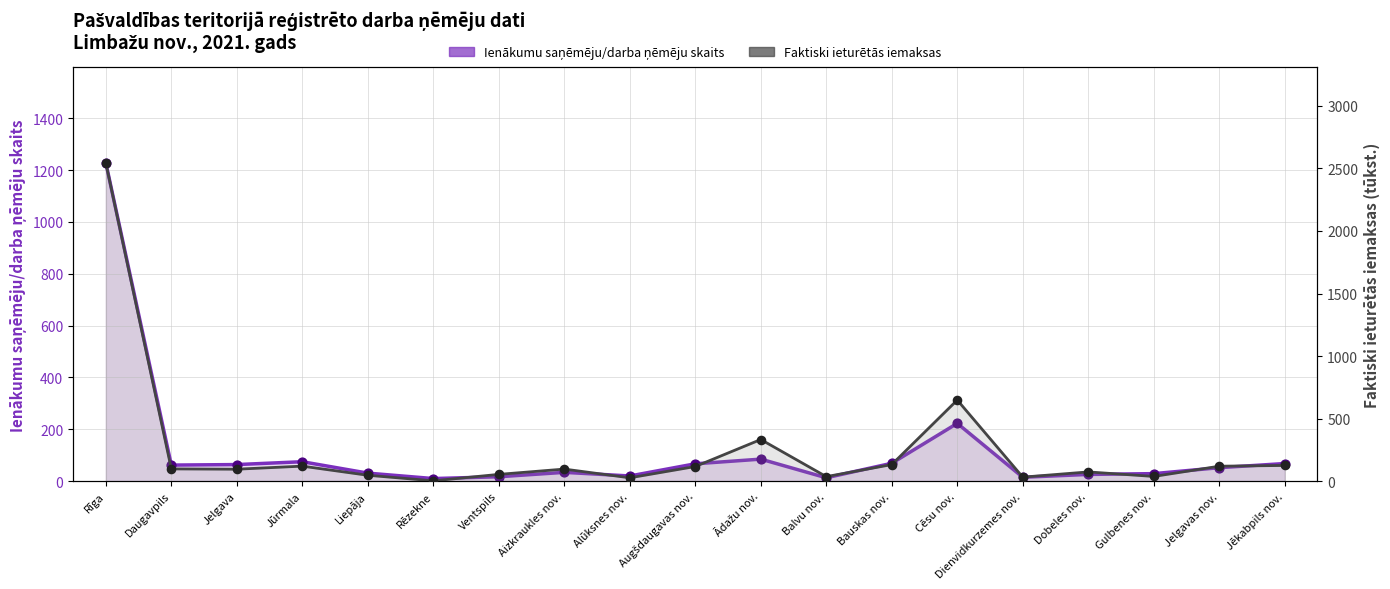

What is the total value across all series at Aizkraukles nov.?

130.5